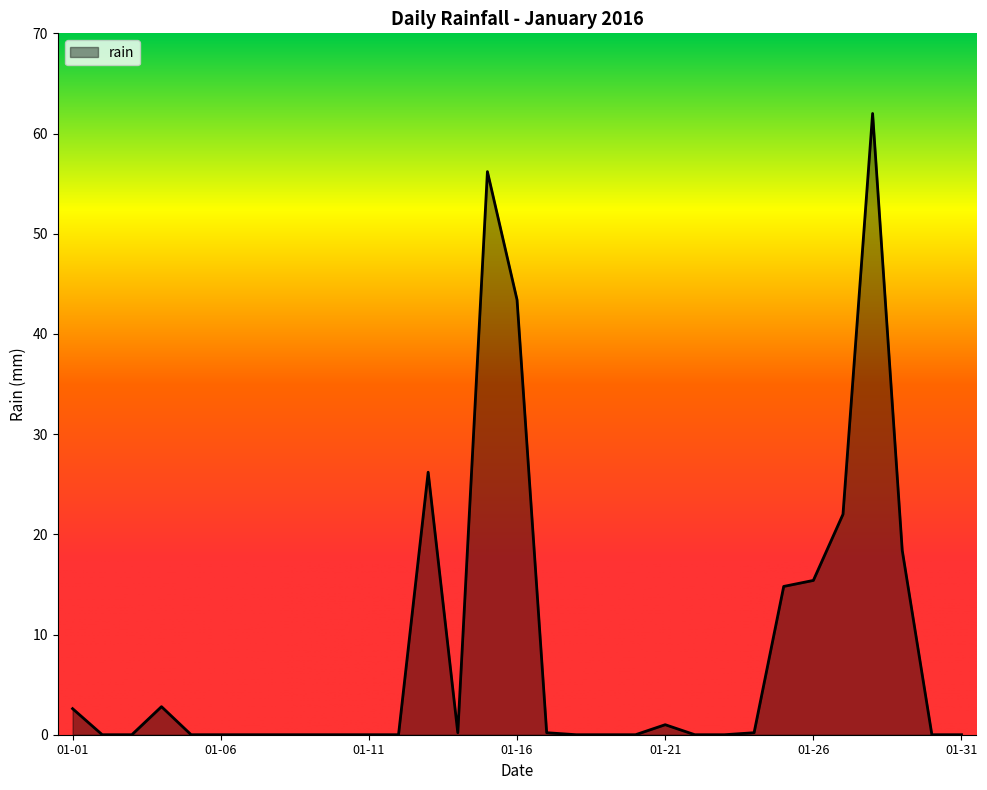

What is the greatest value displayed?

62.0